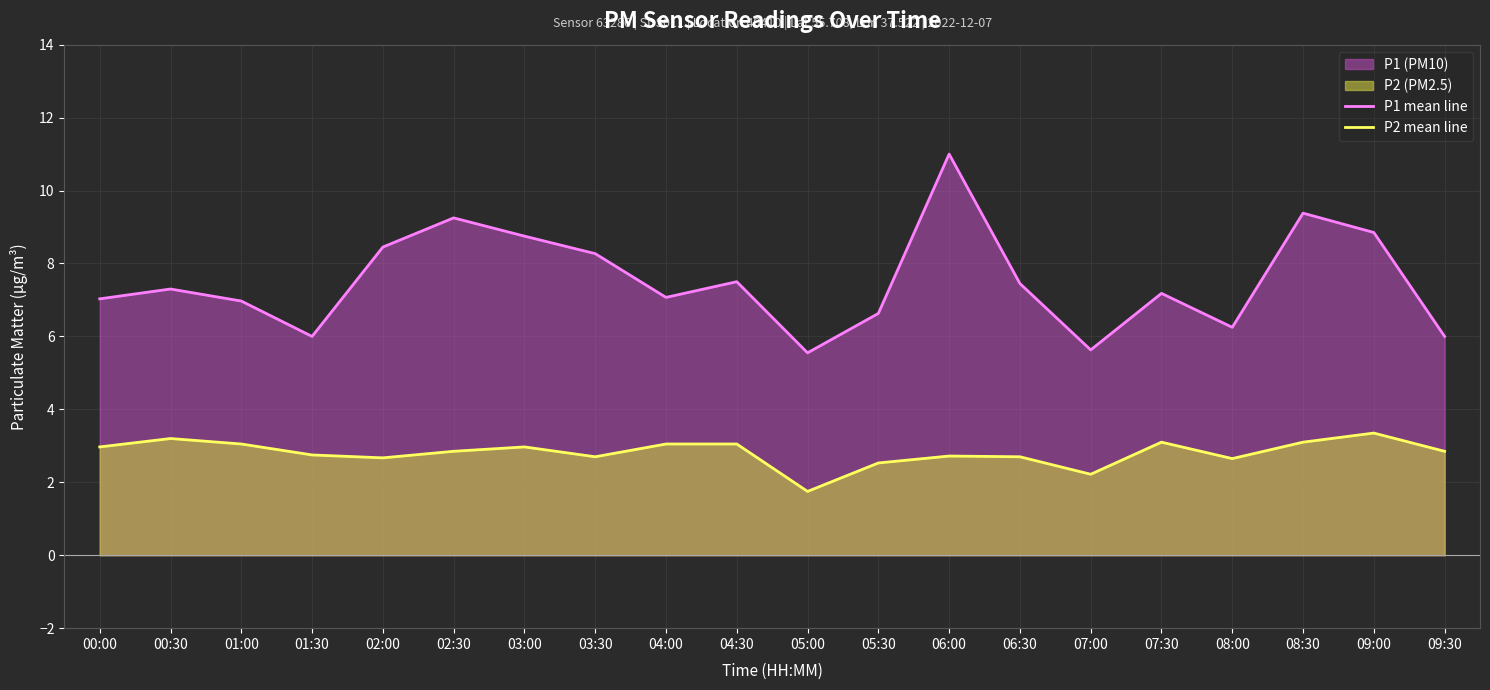

At 08:00, list the series in order from largest to smallest.

P1 mean line, P2 mean line